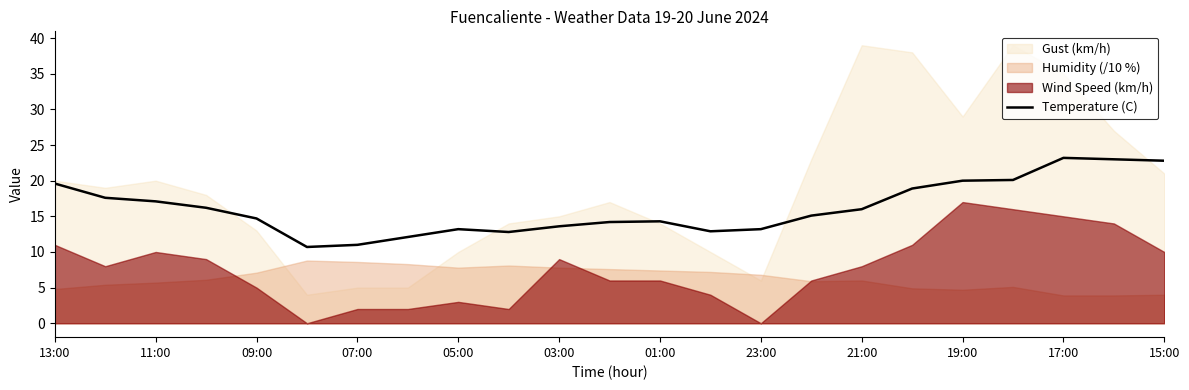

Is it true that Temperature (C) equals 5.8 at 09:00?

False